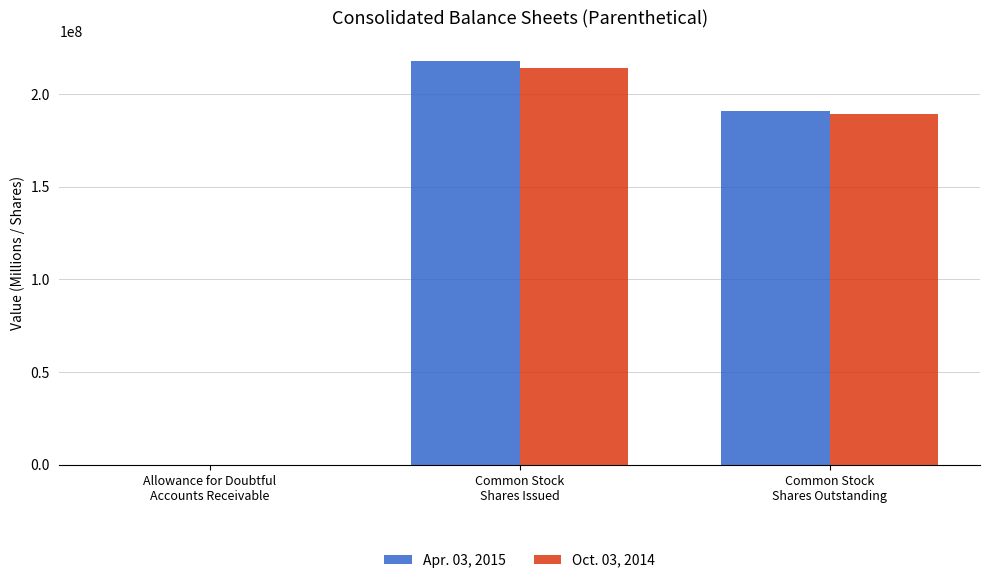

How many data points does each series have?

3